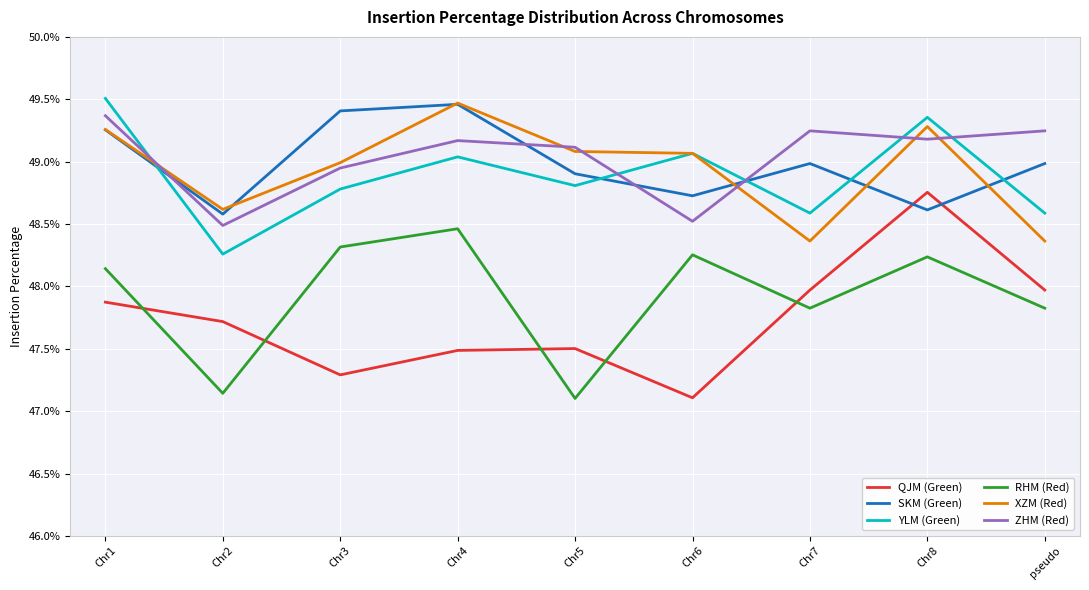

Where do YLM (Green) and ZHM (Red) first cross each other?

Chr1 and Chr2